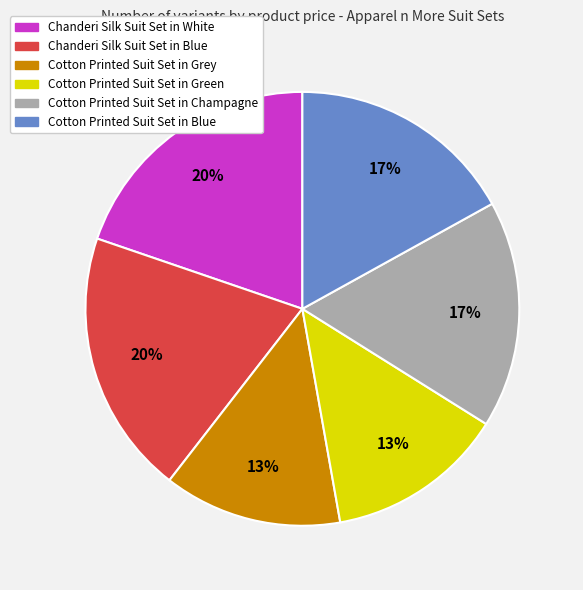

How many slices are in this pie chart?

6